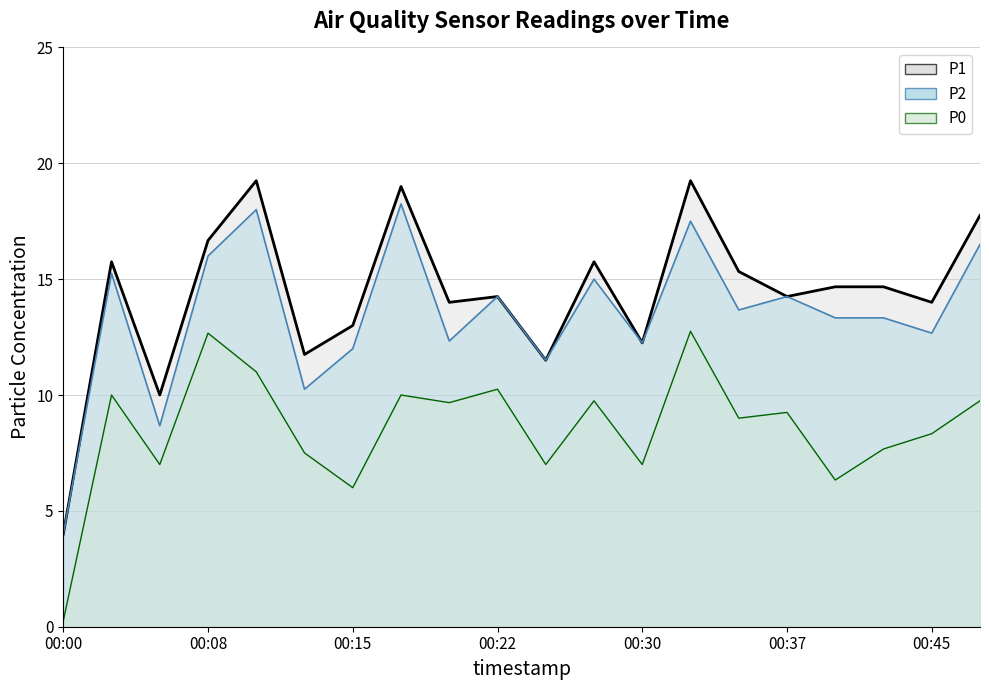

True or false: P1 and P0 cross at least once.

False